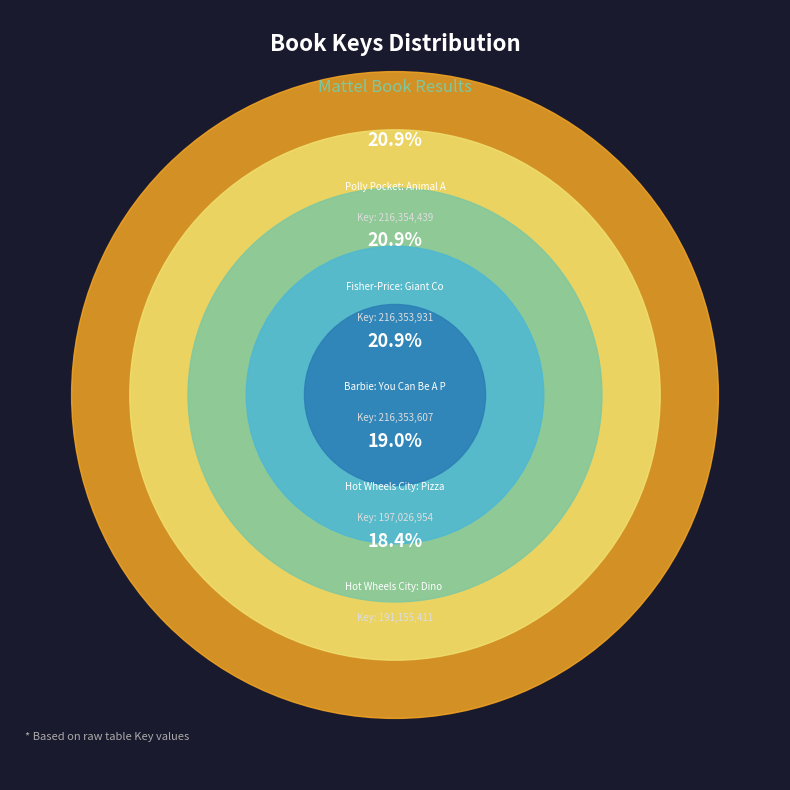

To the nearest percent, what portion does 5 - Hot Wheels City: Dino Damage! represent?

18%